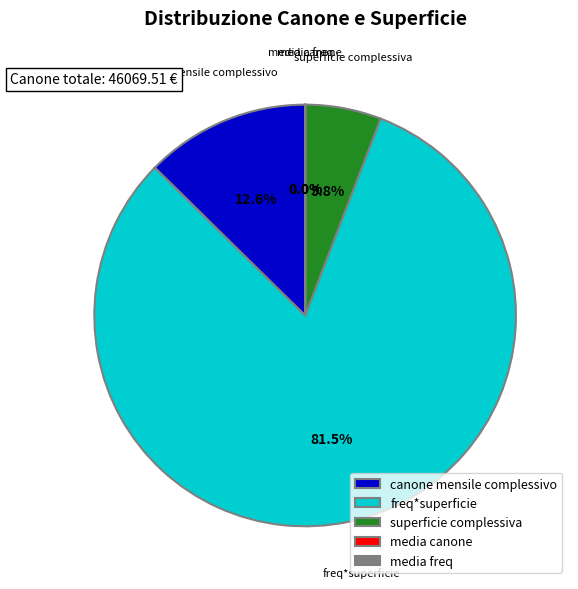

What is the largest slice in the pie chart?

freq*superficie